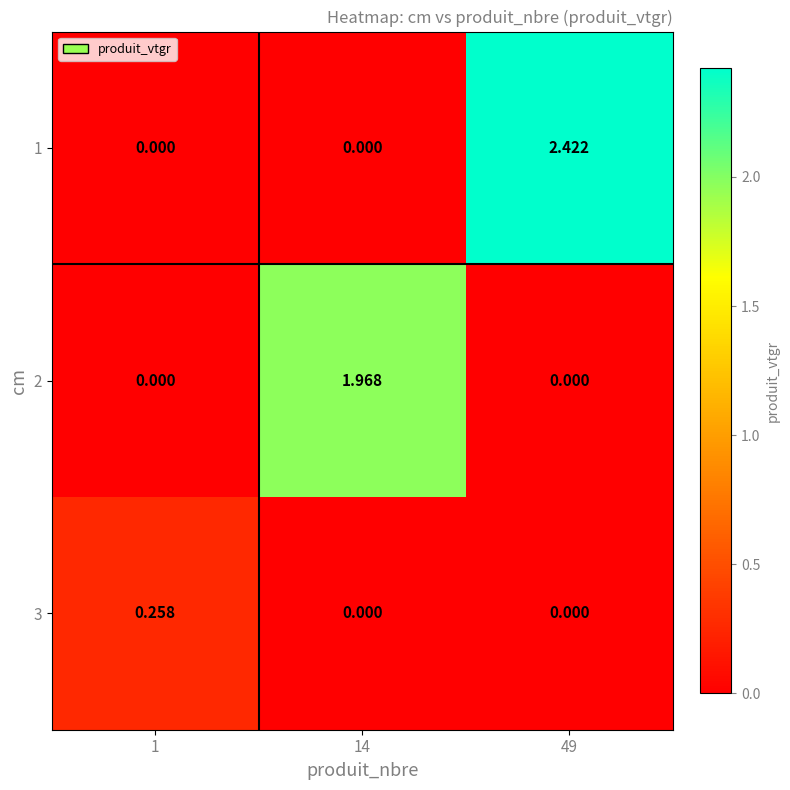

List the series in order of their peak value, lowest first.

3, 2, 1